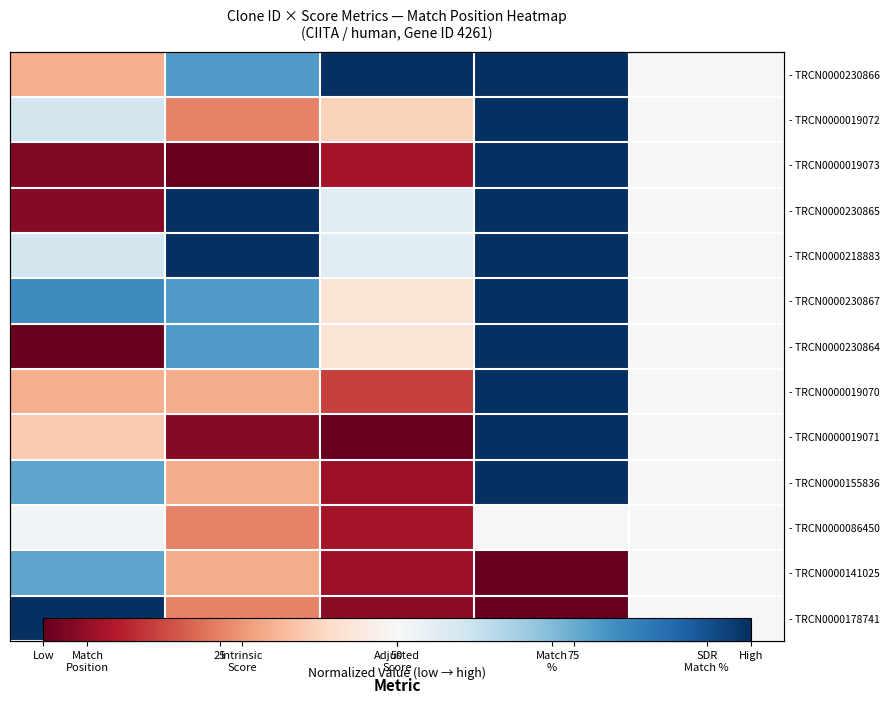

What is the spread (max minus min) of values at Adjusted
Score?

1.0